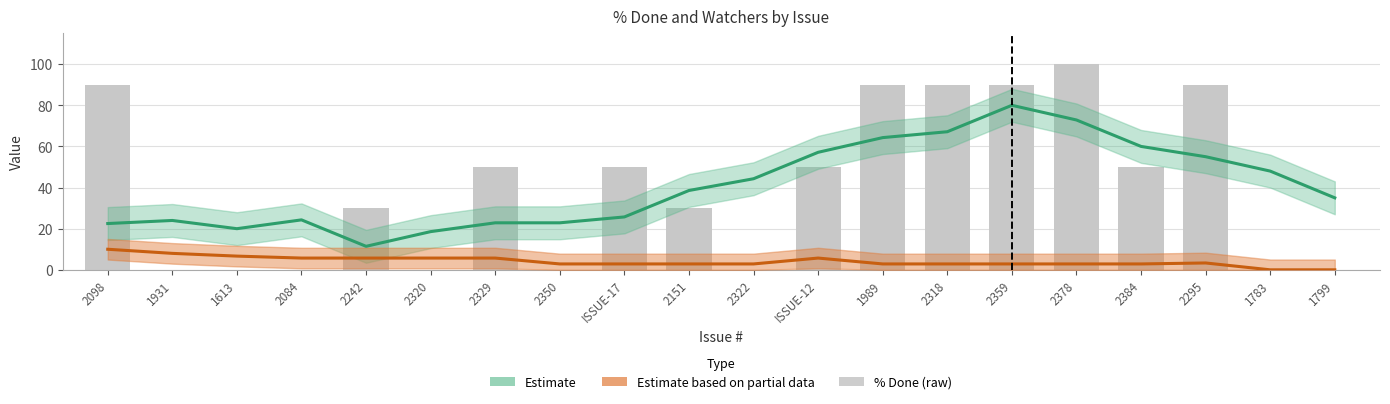

What is the value of the 18th bar from the left?

90